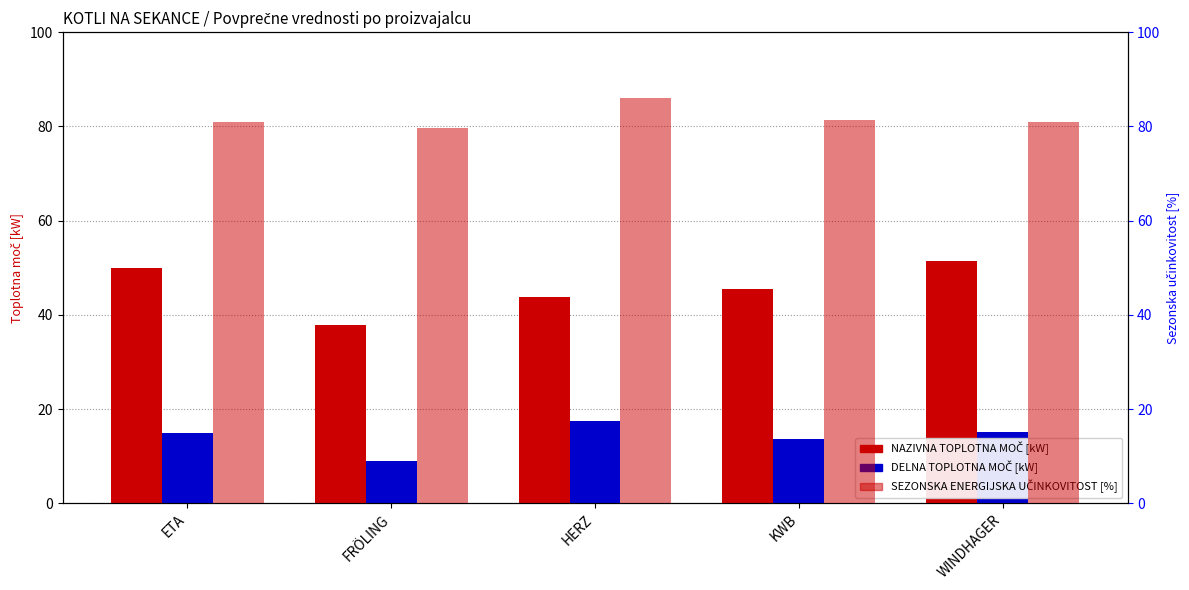

The SEZONSKA ENERGIJSKA UČINKOVITOST [%] series shows 80.9 at WINDHAGER. True or false?

True